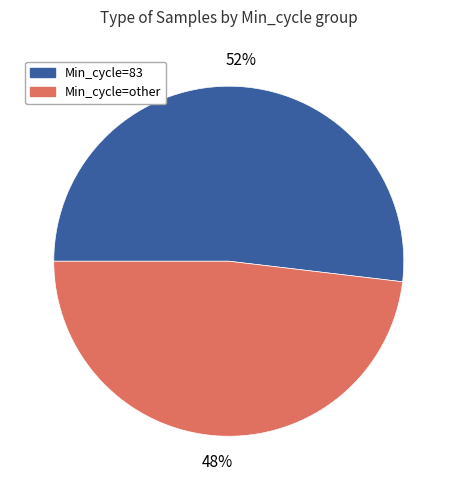

Is there a majority slice in this chart?

Yes